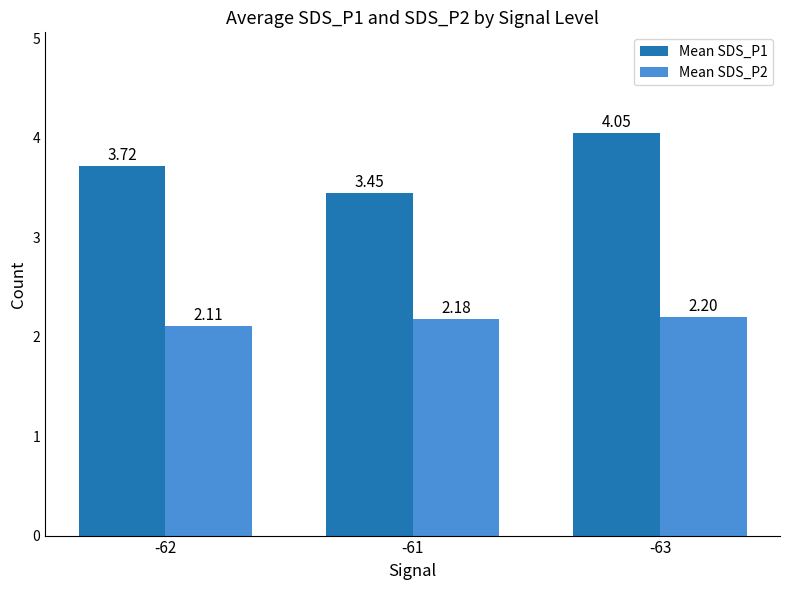

Count the number of data series in this chart.

2